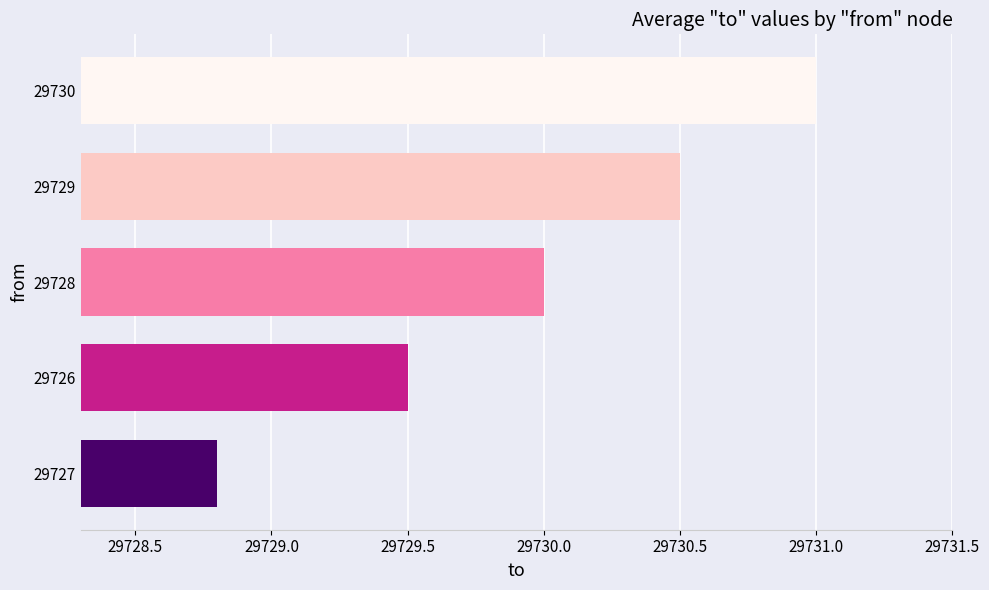

Which label corresponds to the largest value in the chart?

29730